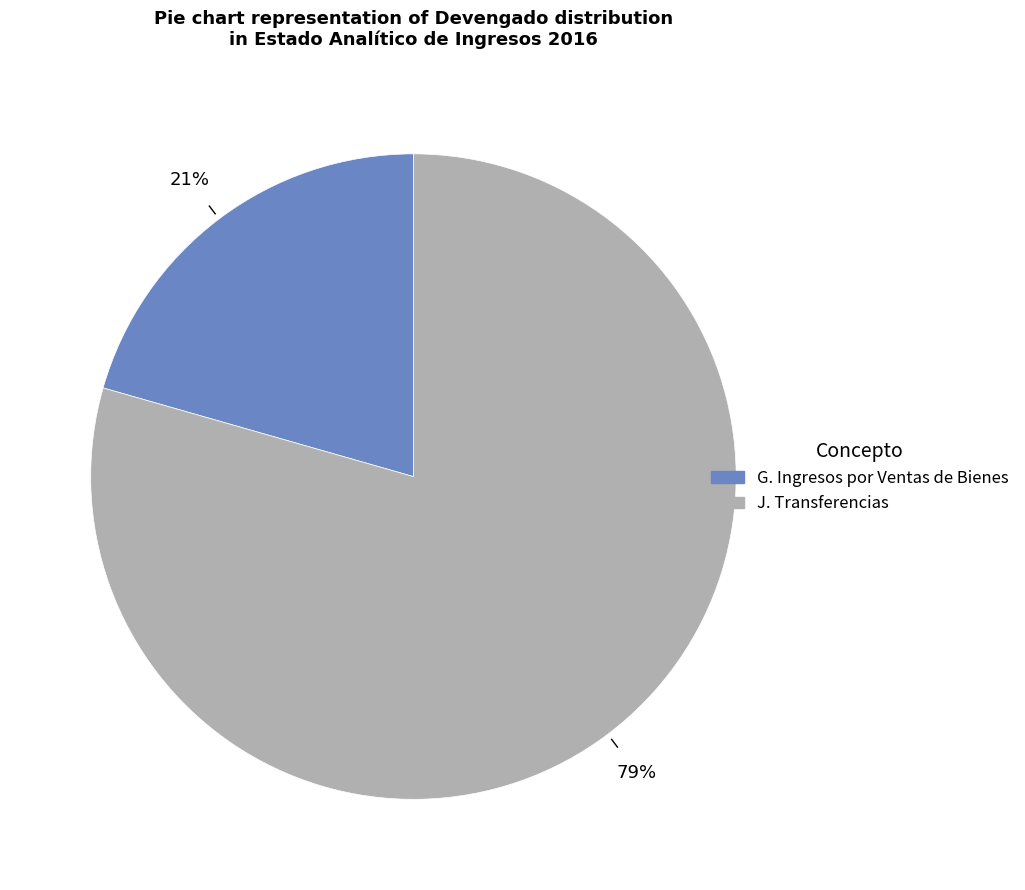

Which category accounts for the majority?

J. Transferencias